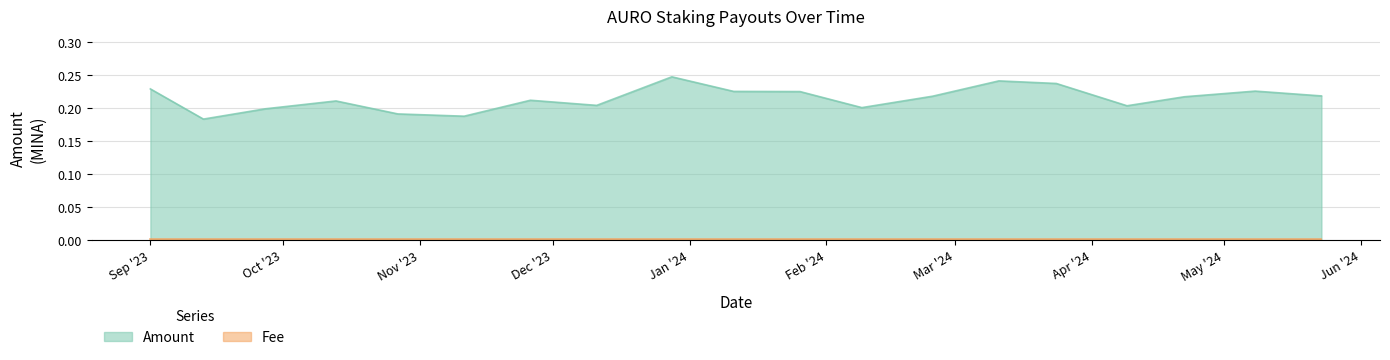

Which label corresponds to the smallest value in the chart?

2024-05-23